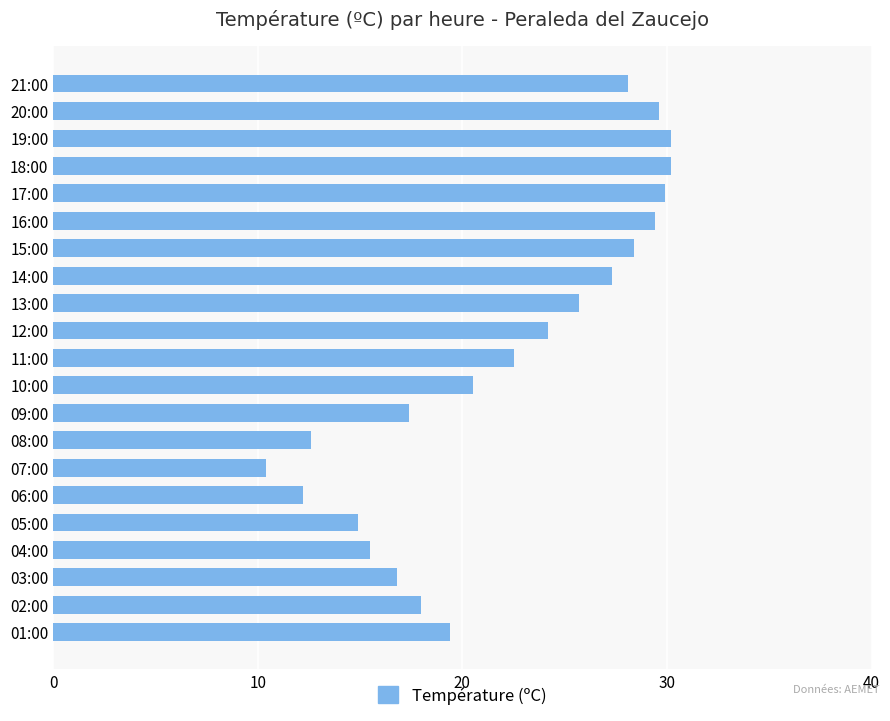

Reading top to bottom, what are all the values shown in this chart?

21:00=28.1	20:00=29.6	19:00=30.2	18:00=30.2	17:00=29.9	16:00=29.4	15:00=28.4	14:00=27.3	13:00=25.7	12:00=24.2	11:00=22.5	10:00=20.5	09:00=17.4	08:00=12.6	07:00=10.4	06:00=12.2	05:00=14.9	04:00=15.5	03:00=16.8	02:00=18.0	01:00=19.4